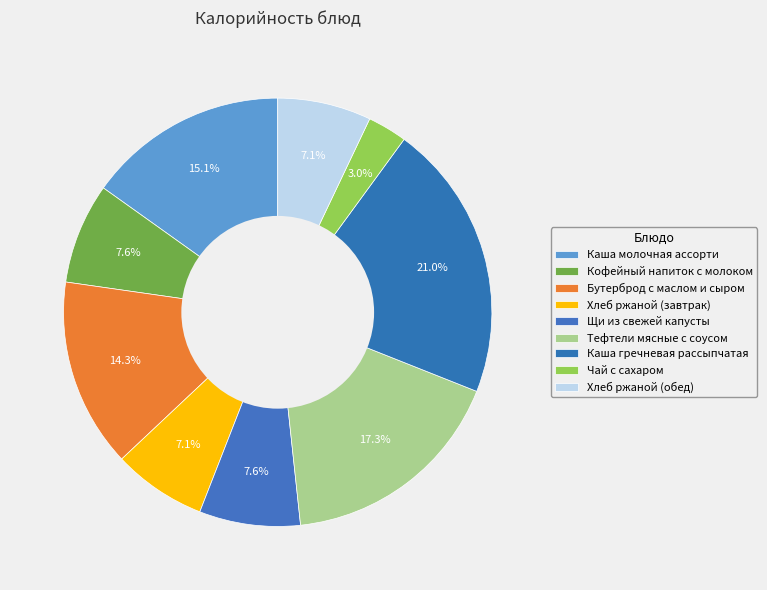

What percentage is the Кофейный напиток с молоком slice, to the nearest percent?

8%